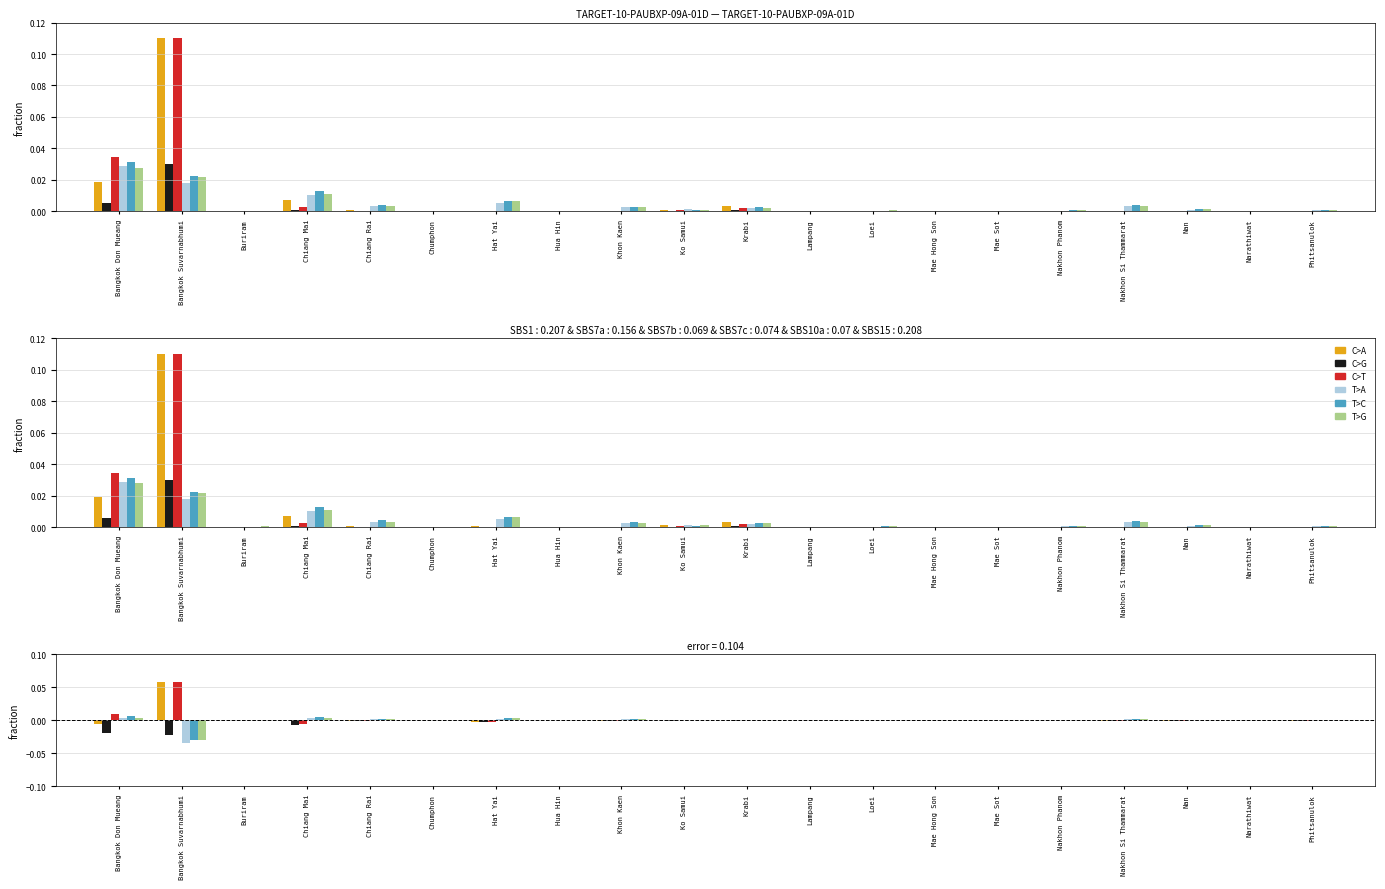

At how many categories does at least one series exceed 0?

20